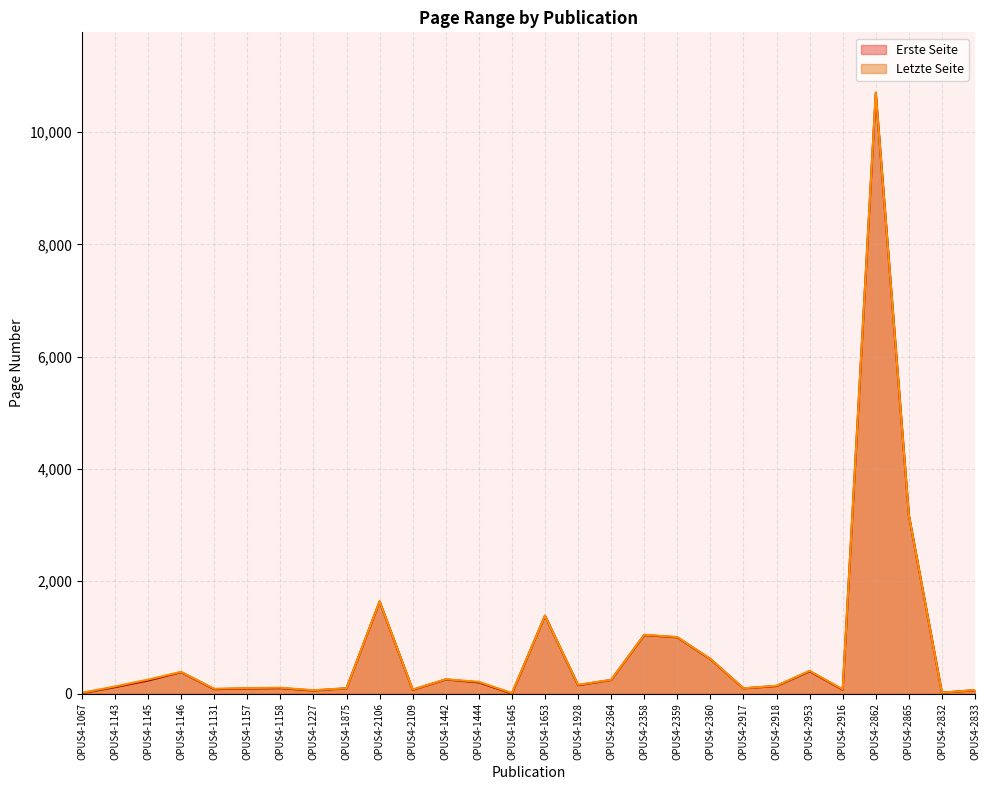

Which category has the lowest value in the Letzte Seite series?

OPUS4-1645